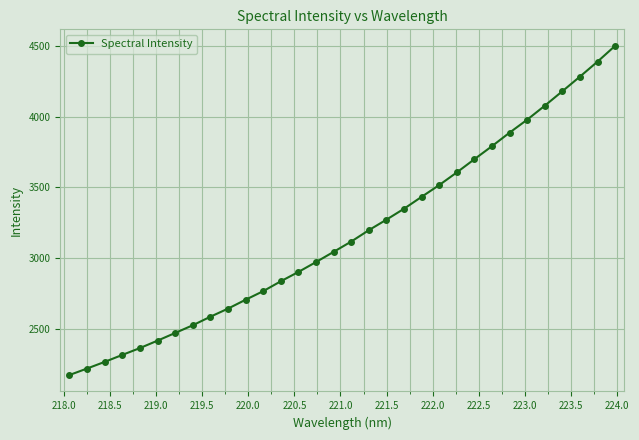

What is the value of the 18th point from the left?

3197.5